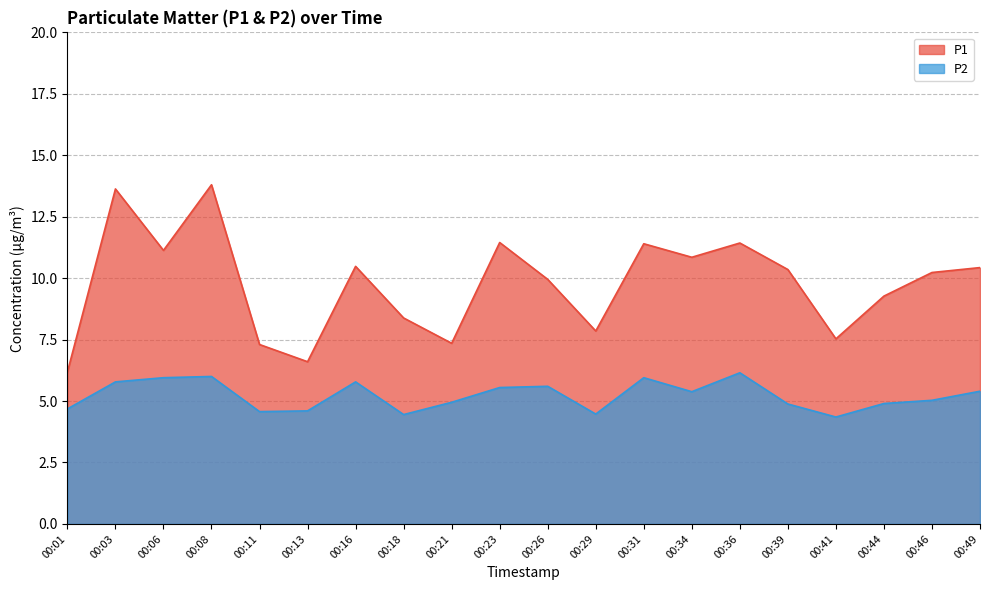

At which category does P2 reach its first local valley?

00:11